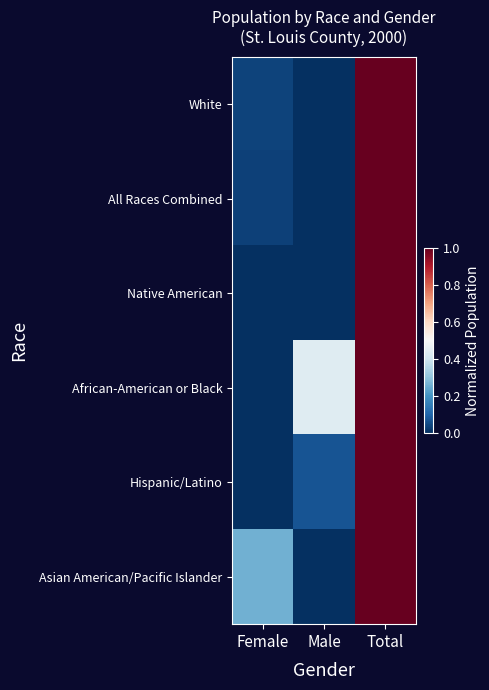

What is the spread (max minus min) of values at Male?

0.4